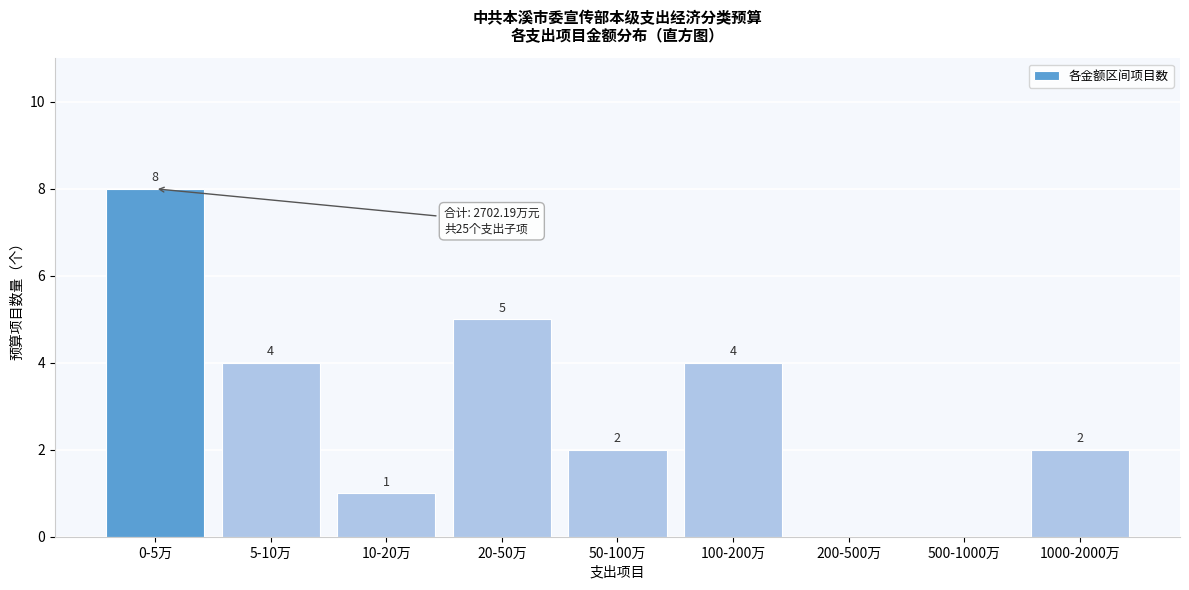

Reading left to right, list all the values displayed in this chart.

0-5万=8	5-10万=4	10-20万=1	20-50万=5	50-100万=2	100-200万=4	200-500万=0	500-1000万=0	1000-2000万=2